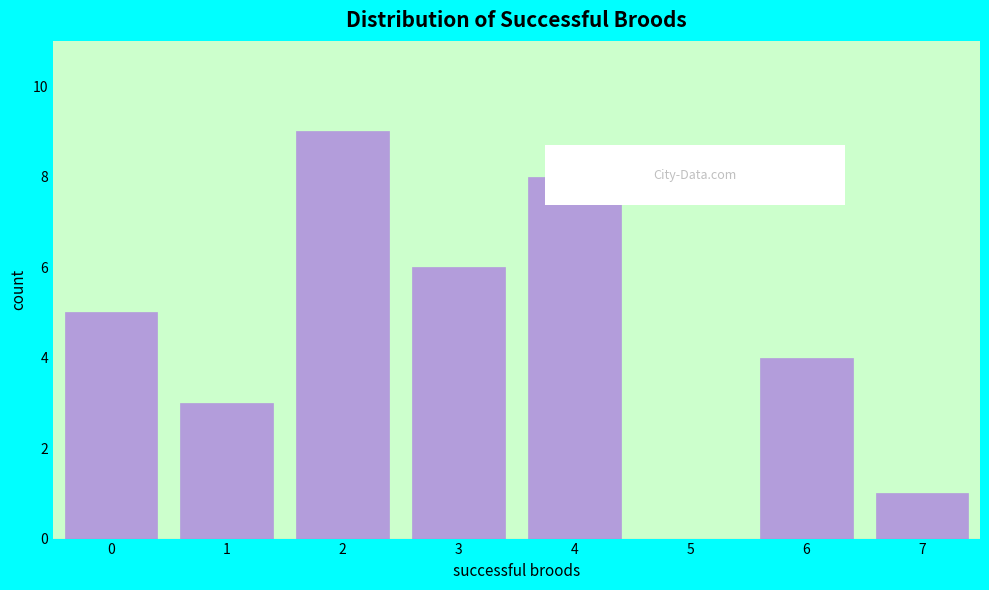

What is the height of the bar covering 5.5 to 6.5 on the x-axis? The values are not printed on the chart, so give them approximately, as read against the axis.

4